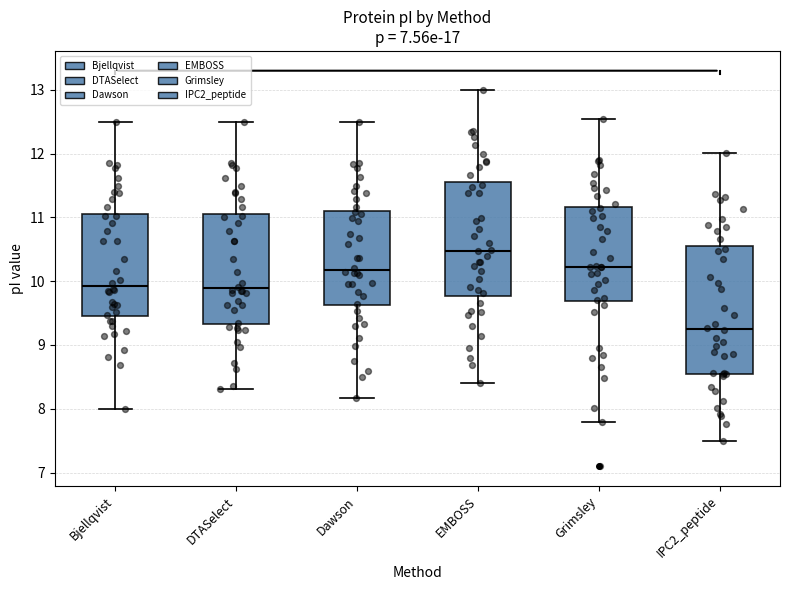

Where is the upper edge of the box for DTASelect on the y-axis? The values are not printed on the chart, so give them approximately, as read against the axis.

11.1